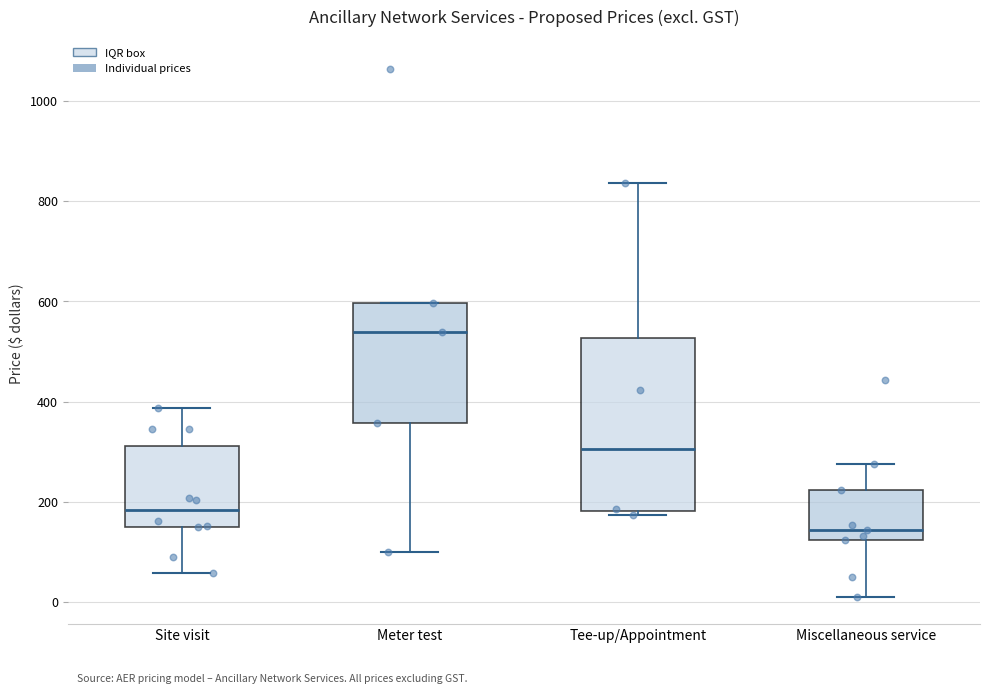

Reading left to right, read every box against the y-axis: the position of its median line, the range the box covers, and the ends of its whiskers. The values are not printed on the chart, so give them approximately, as read against the axis.

Site visit: median 180, box 140 to 320, whiskers 60 to 380
Meter test: median 540, box 360 to 600, whiskers 100 to 600
Tee-up/Appointment: median 300, box 180 to 520, whiskers 180 (just below the box's lower edge) to 840
Miscellaneous service: median 140, box 120 to 220, whiskers 0 to 280